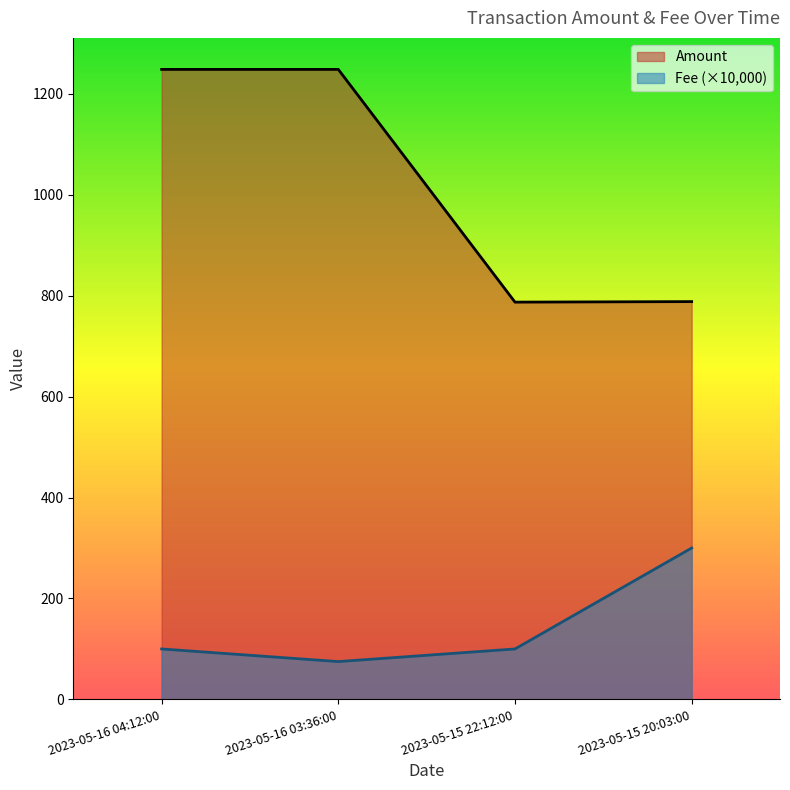

Which series has the largest total across all categories?

Amount